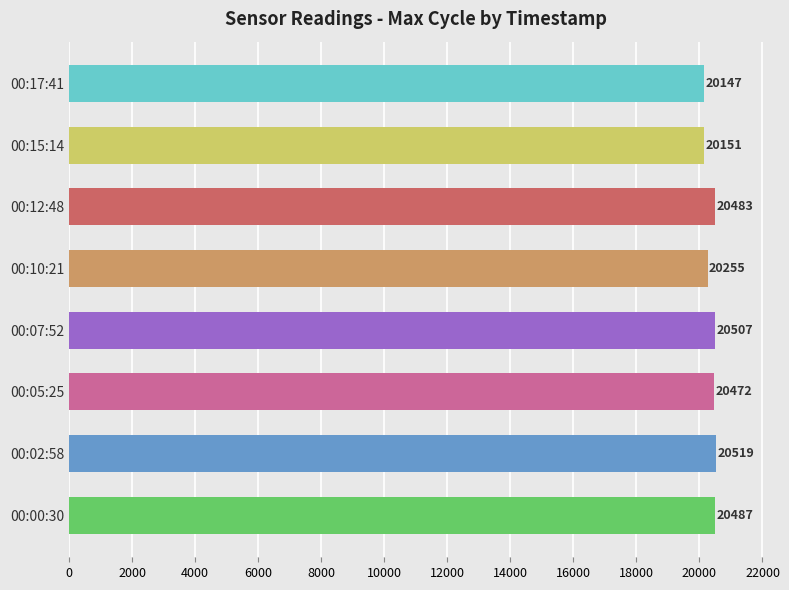

Is it true that the value at 00:10:21 is 20255?

True